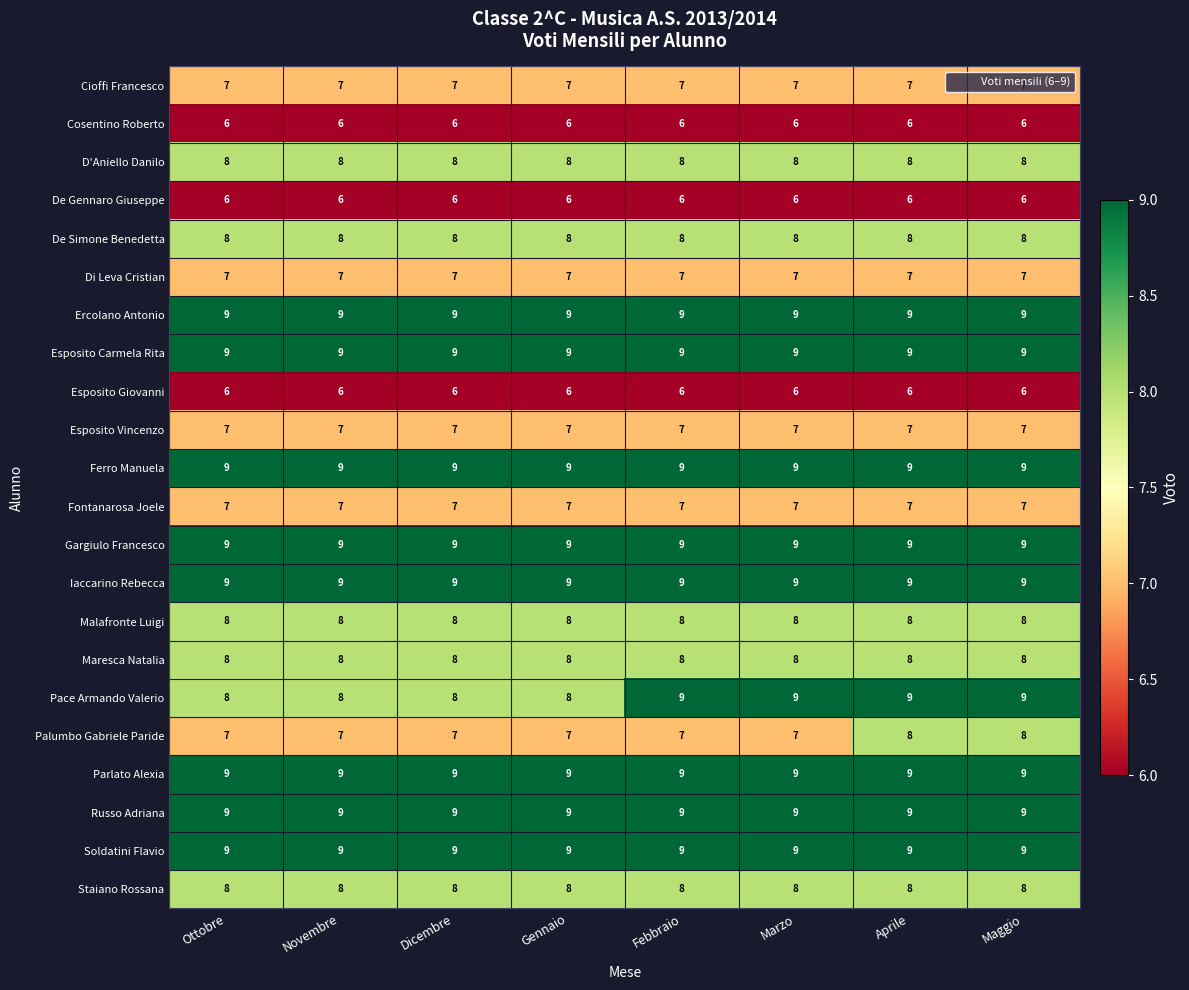

How many distinct data groups are displayed?

22